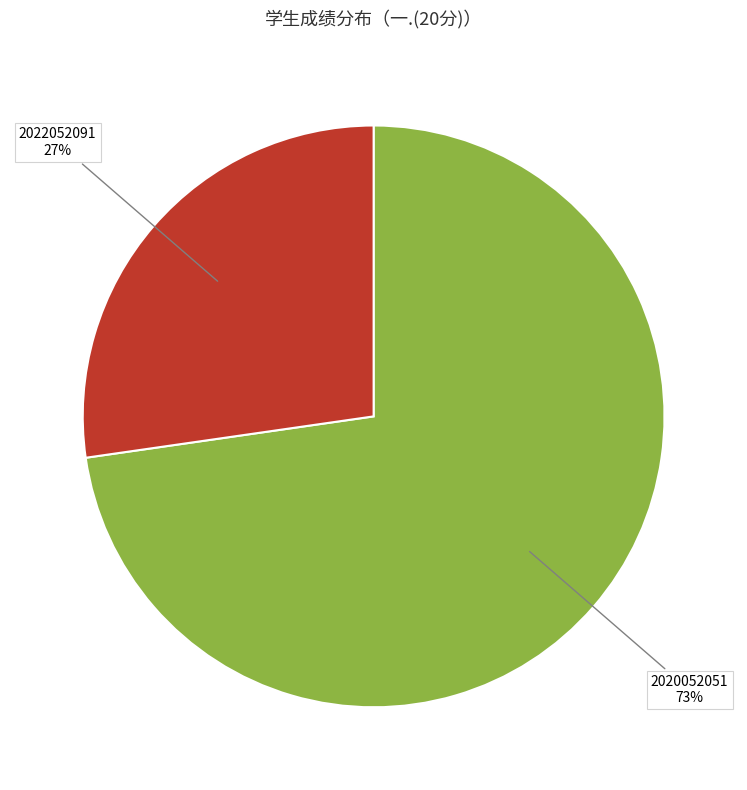

Is there a majority slice in this chart?

Yes